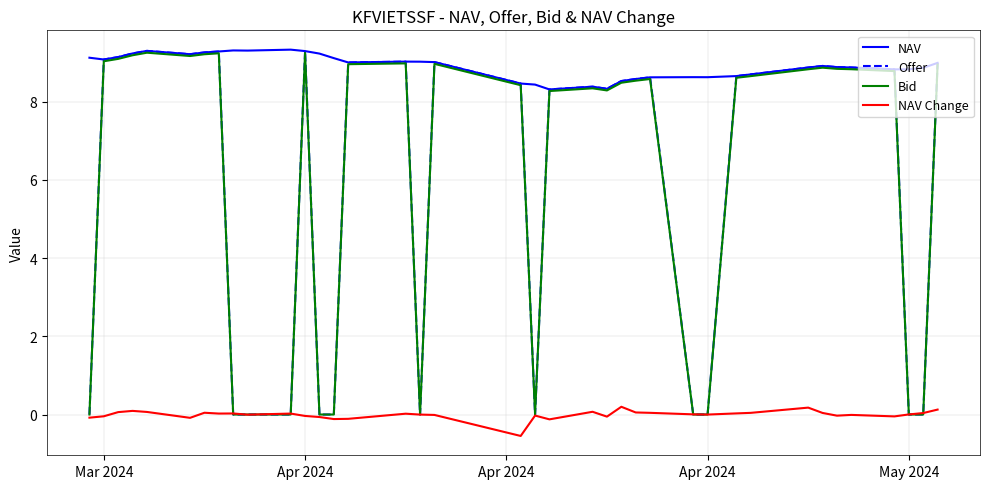

Which series has the largest total across all categories?

NAV